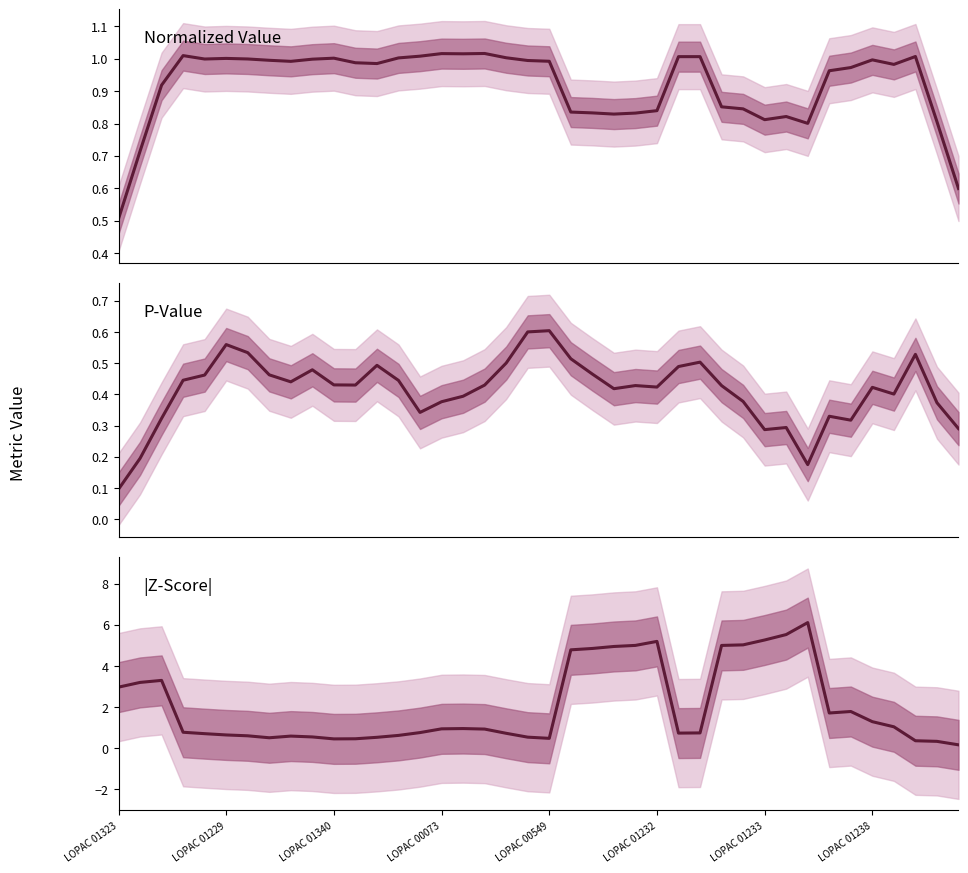

True or false: |Z-Score| and Normalized Value cross at least once.

True